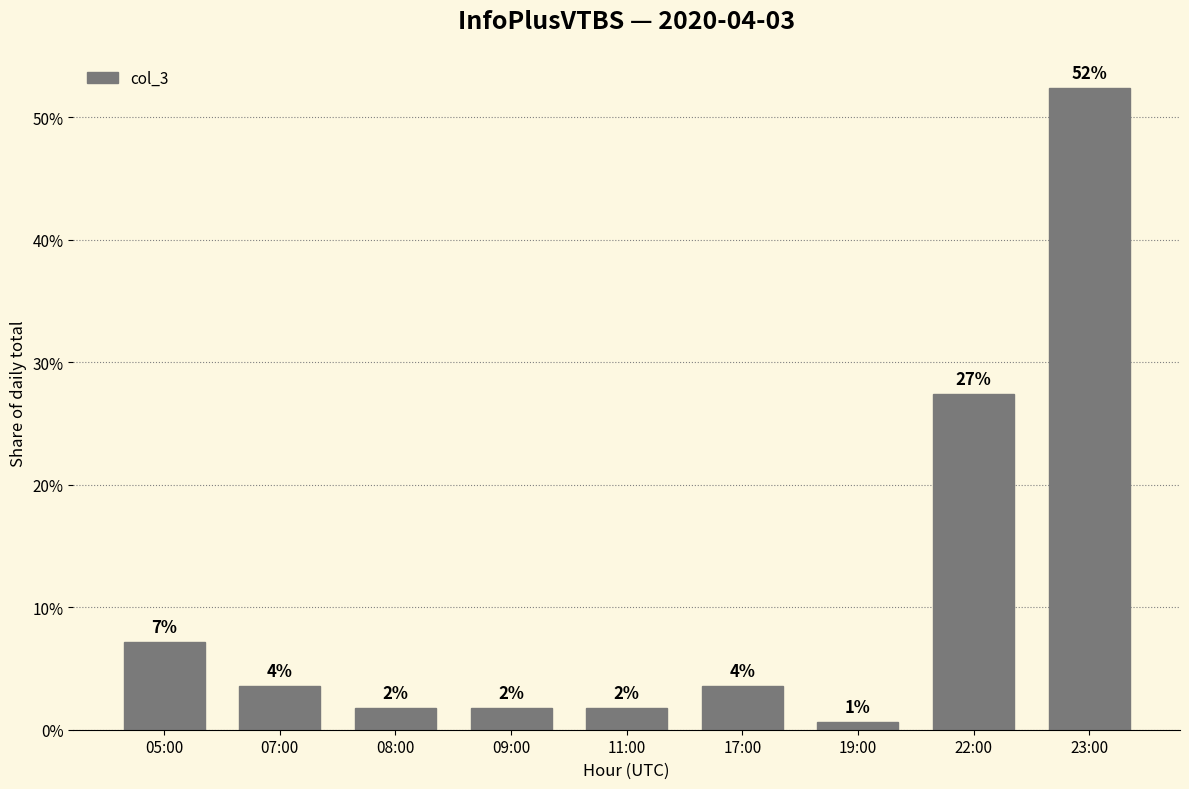

What is the difference between the values at 05:00 and 07:00?

3.6